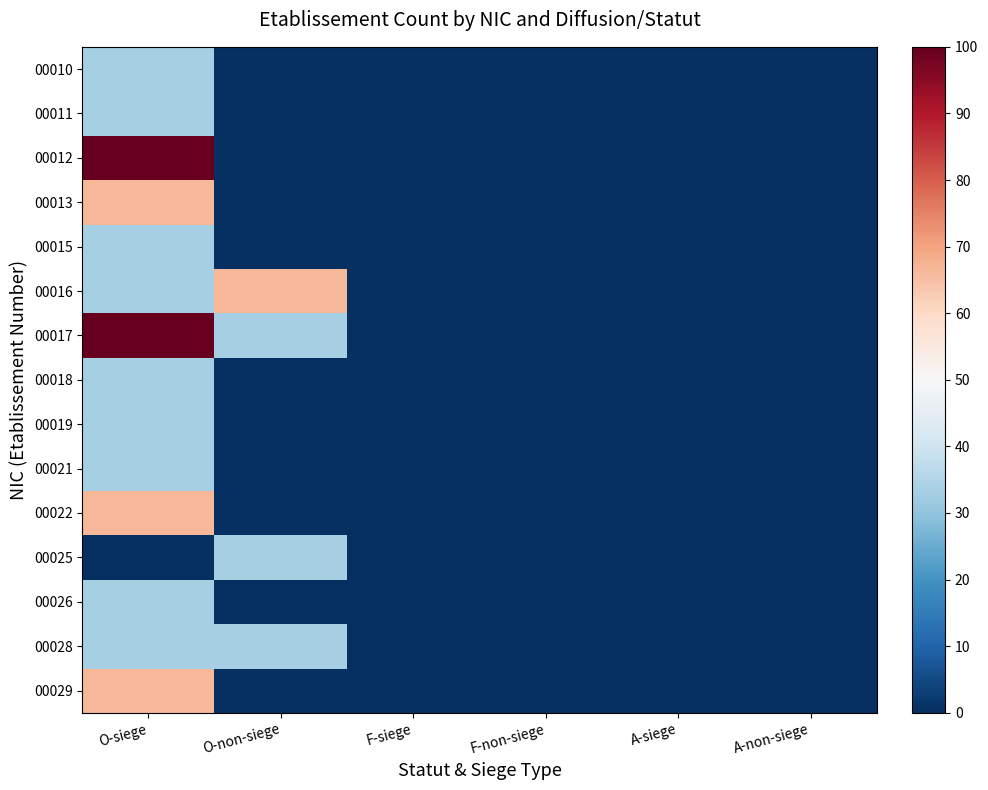

Between F-non-siege and F-siege, which is larger?

F-non-siege